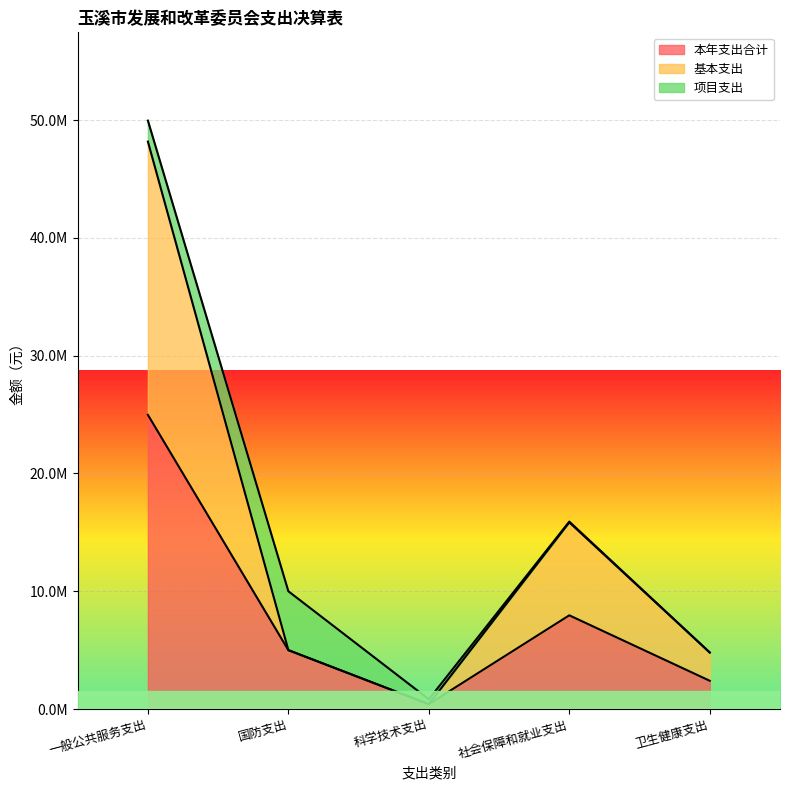

True or false: 基本支出 has more than 0 points higher than both neighbors.

True